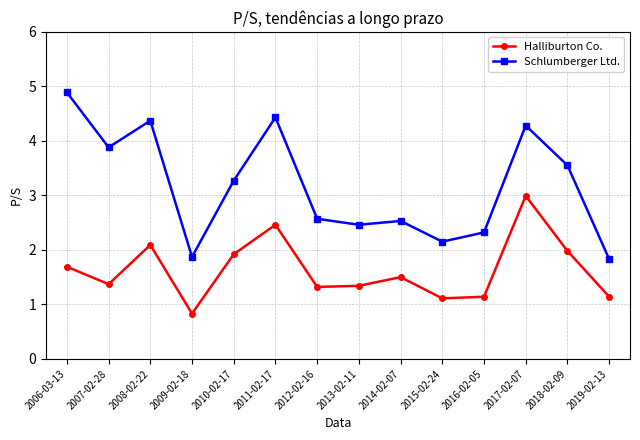

At which category does Halliburton Co. reach its first local valley?

2007-02-28